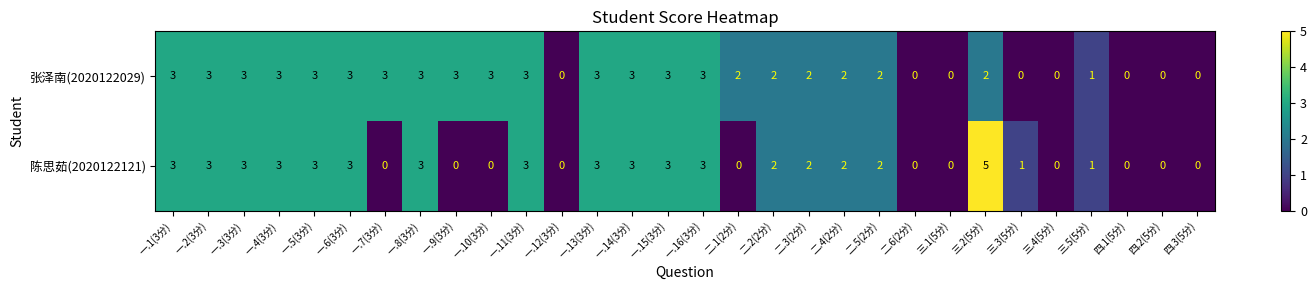

At which label does 陈思茹(2020122121) first exceed 2?

一.1(3分)